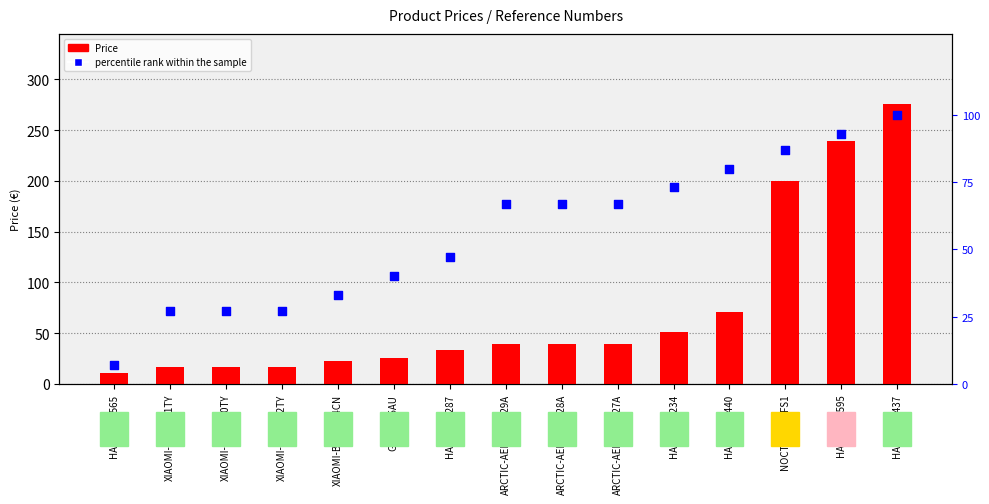

At how many categories does at least one series exceed 51?

8